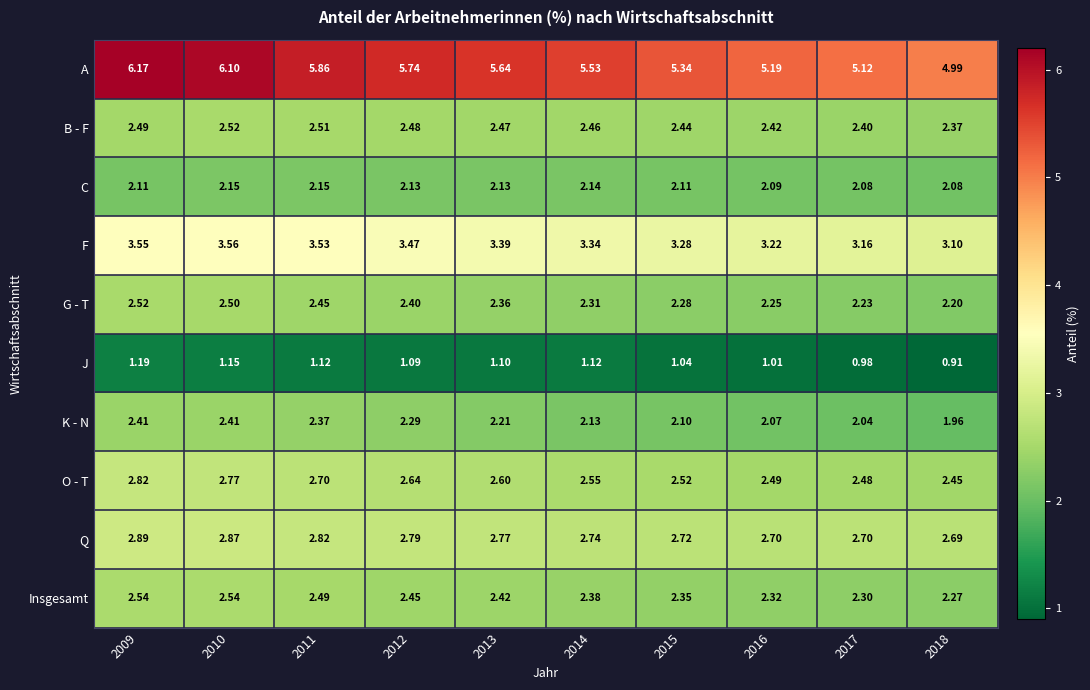

Which series has the largest total across all categories?

A